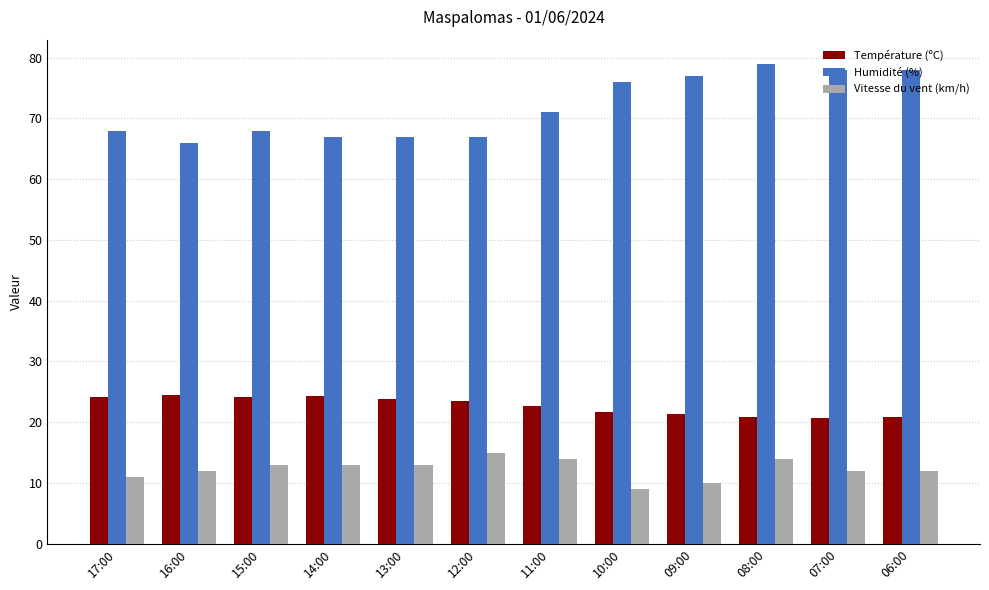

Rank the series by their maximum value, from highest to lowest.

Humidité (%), Température (ºC), Vitesse du vent (km/h)